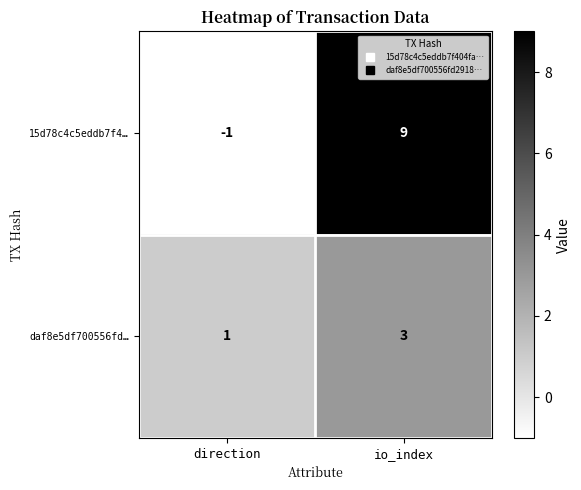

Reading left to right, what are all the values shown in this chart?

15d78c4c5eddb7f4…: -1	9
daf8e5df700556fd…: 1	3